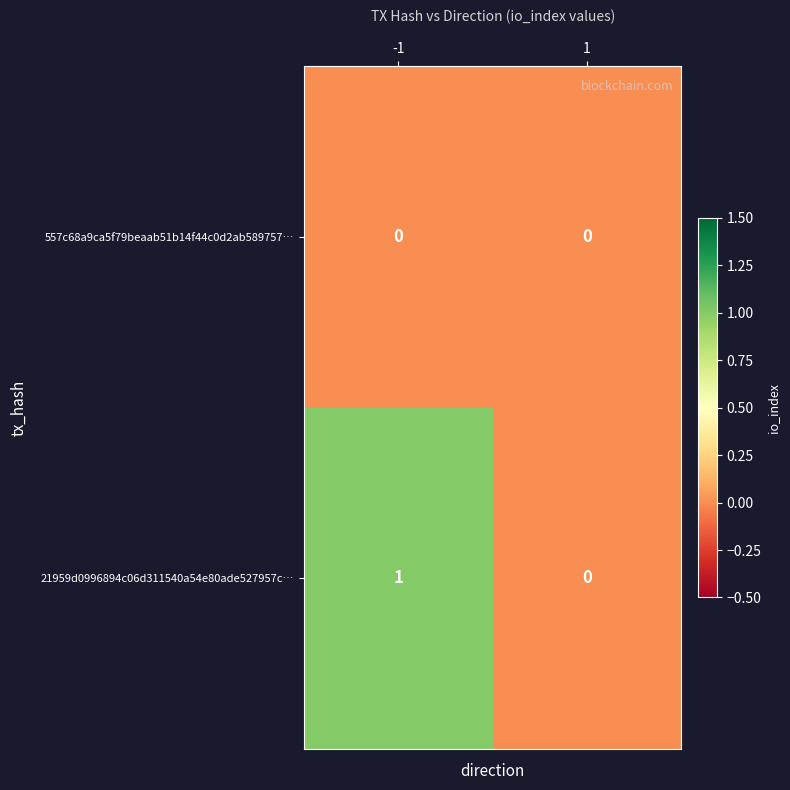

True or false: 557c68a9ca5f79beaab51b14f44c0d2ab589757… has a value of 0 at -1.

True